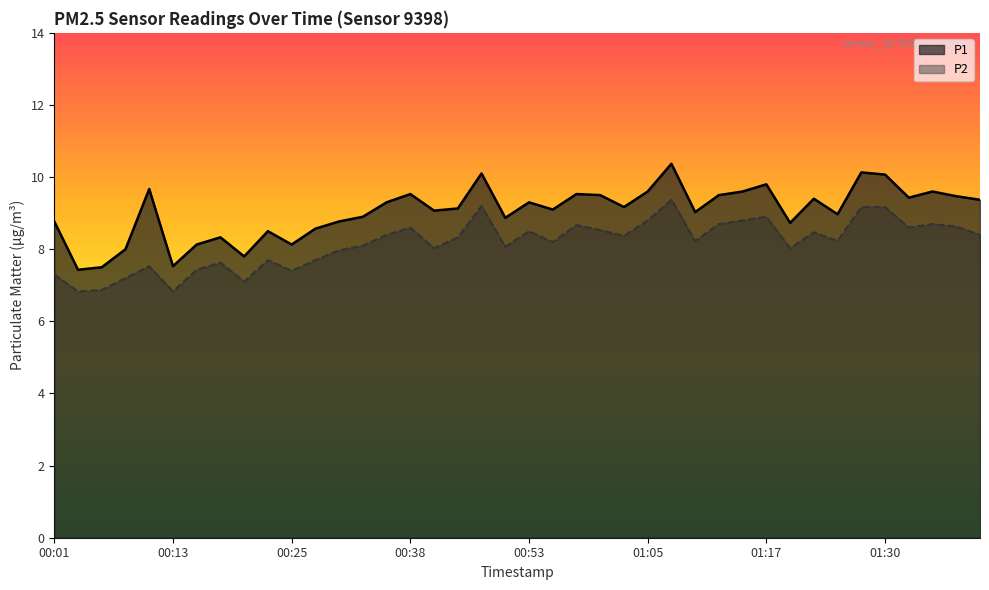

True or false: P1 and P2 intersect in this chart.

False